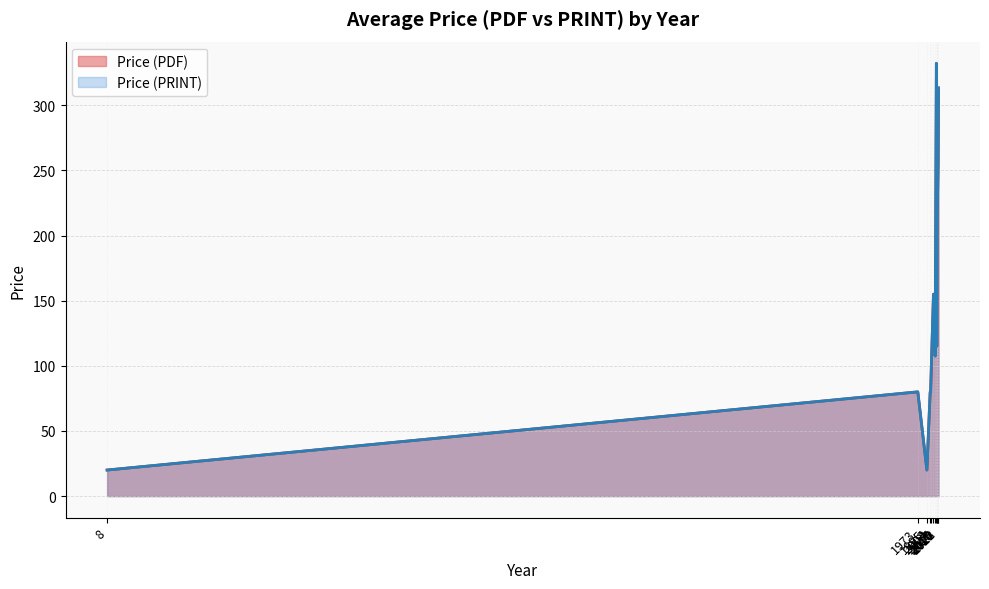

What is the difference between the Price (PDF) values at 2018 and 2022?

107